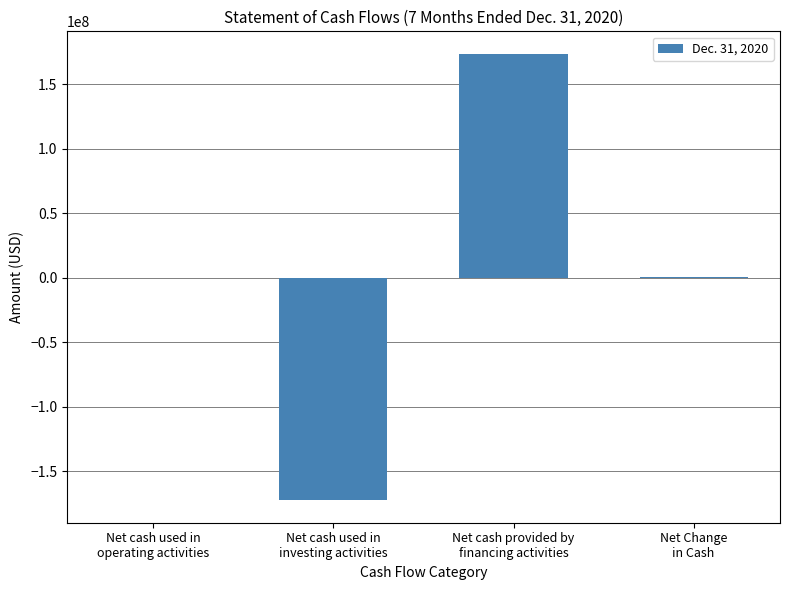

What is the maximum value shown in the chart?

173859934